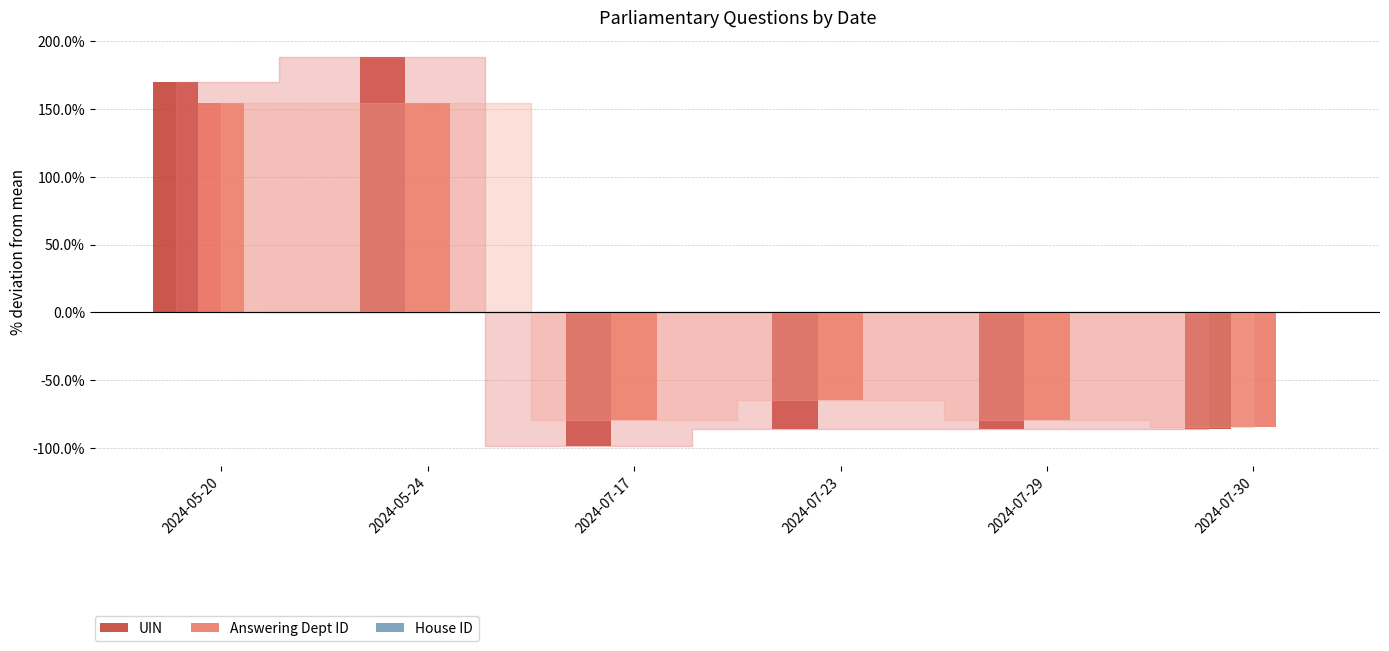

How many values in the Answering Dept ID series are below -65?

4